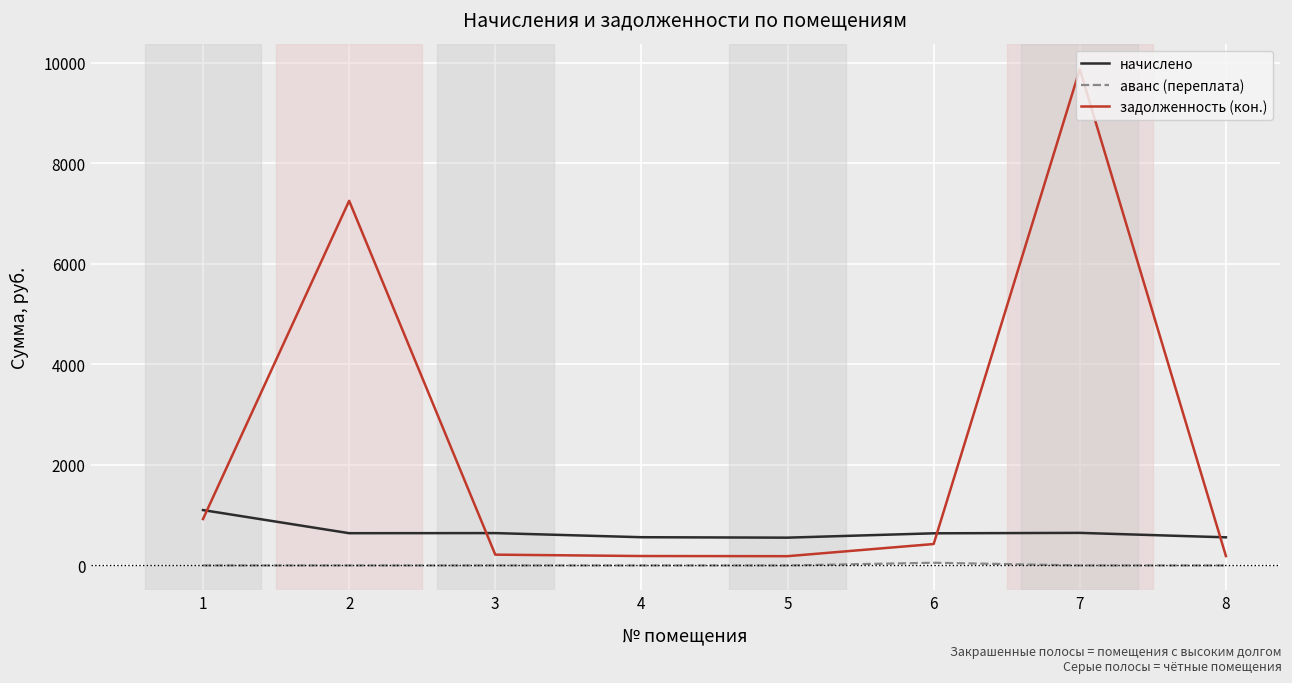

What is the maximum value for задолженность (кон.)?

9873.3